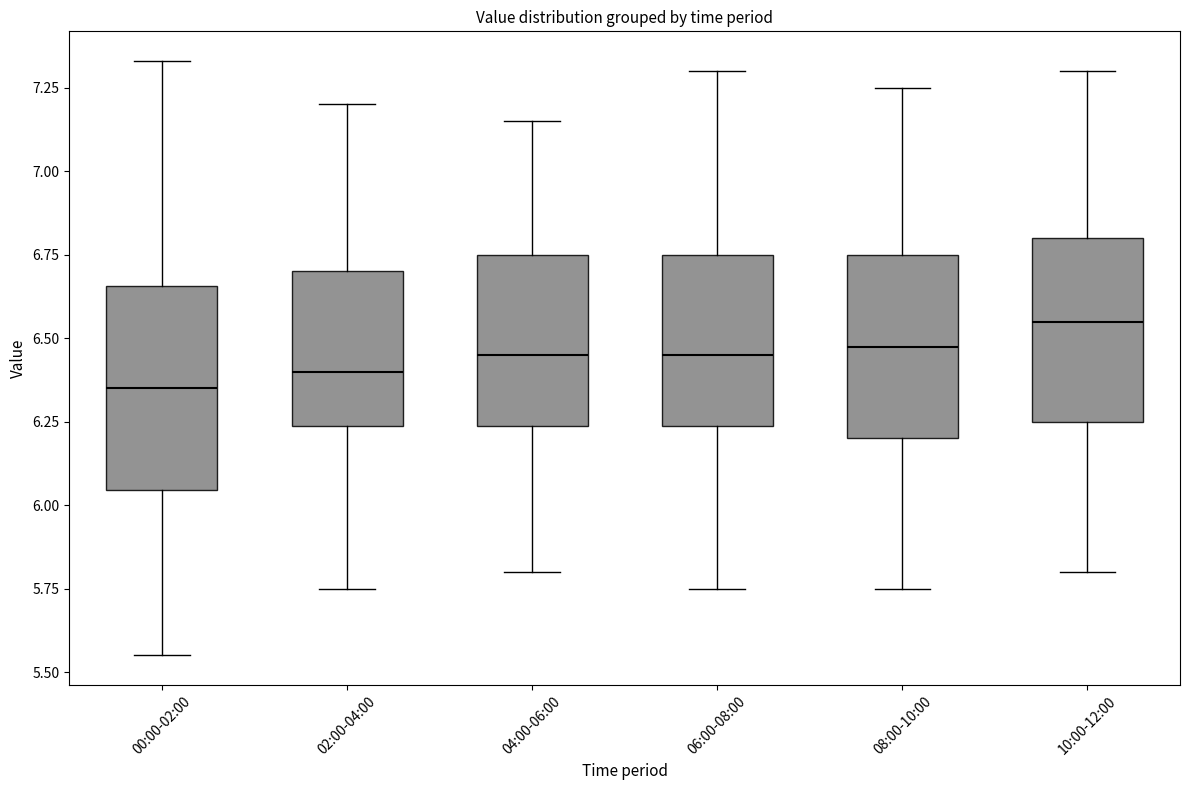

Reading left to right, transcribe this box plot: for each box, give where its median line is, the range the box spans, and where its two whiskers end, as read against the y-axis. The values are not printed on the chart, so give them approximately, as read against the axis.

00:00-02:00: median 6.35, box 6.05 to 6.65, whiskers 5.55 to 7.35
02:00-04:00: median 6.40, box 6.25 to 6.70, whiskers 5.75 to 7.20
04:00-06:00: median 6.45, box 6.25 to 6.75, whiskers 5.80 to 7.15
06:00-08:00: median 6.45, box 6.25 to 6.75, whiskers 5.75 to 7.30
08:00-10:00: median 6.50, box 6.20 to 6.75, whiskers 5.75 to 7.25
10:00-12:00: median 6.55, box 6.25 to 6.80, whiskers 5.80 to 7.30